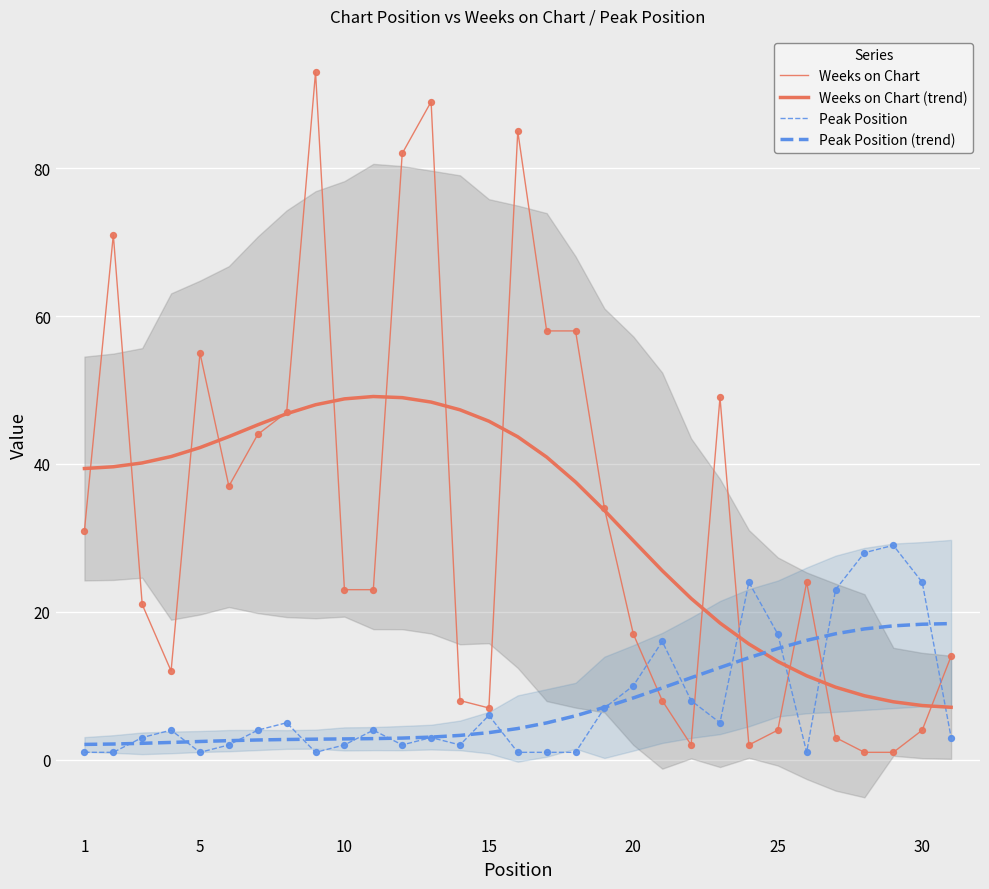

Which series reaches the maximum Y coordinate?

Weeks on Chart